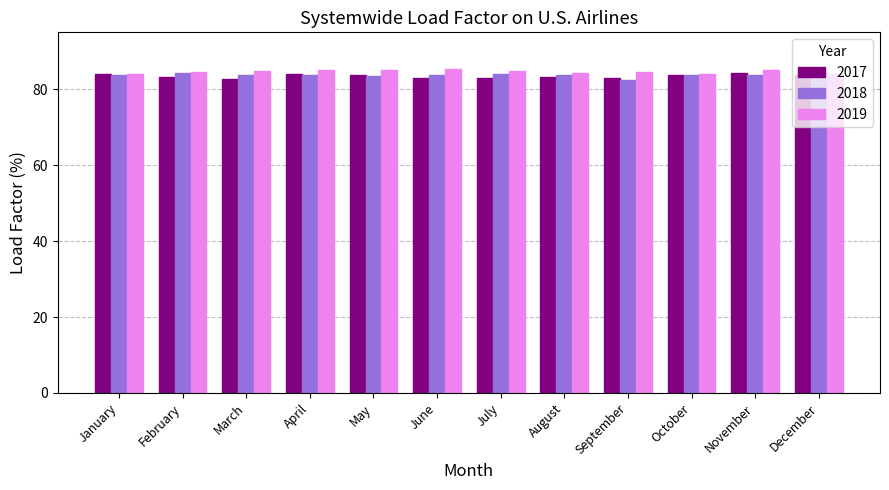

What is the total value across all series at August?

251.2